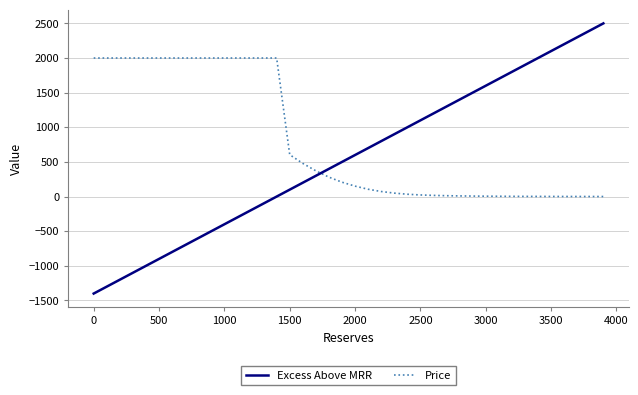

Which series has the largest total across all categories?

Price